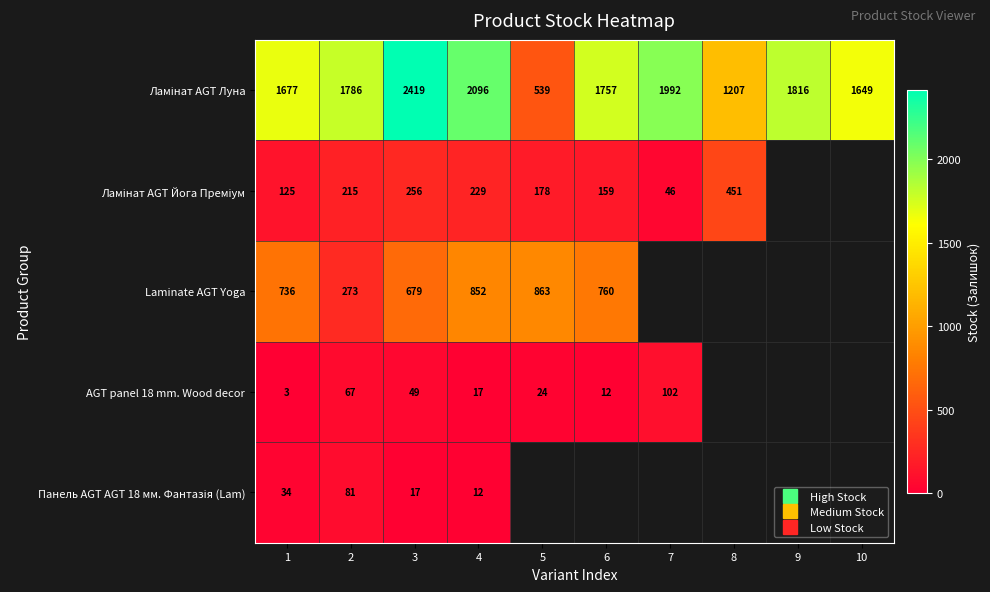

What is the approximate value of Ламінат AGT Луна at 2?

1786.0